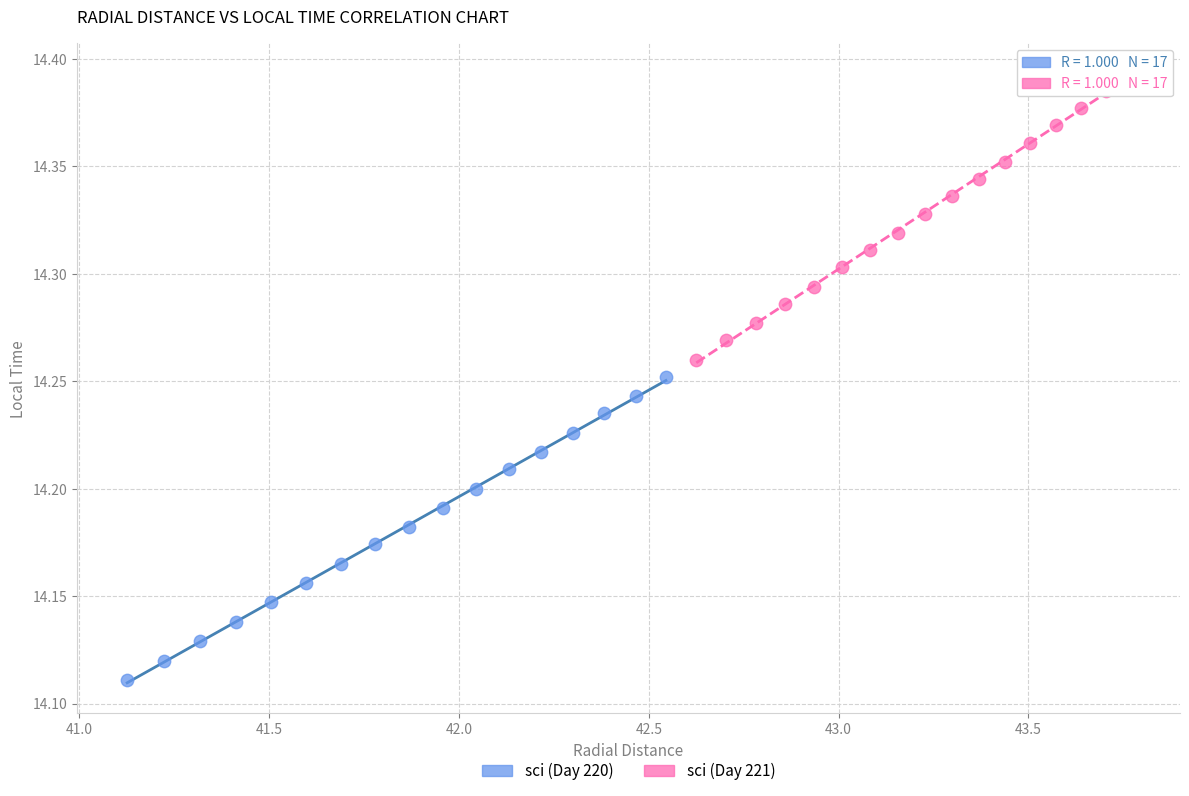

Which series reaches the maximum Y coordinate?

sci (Day 221)